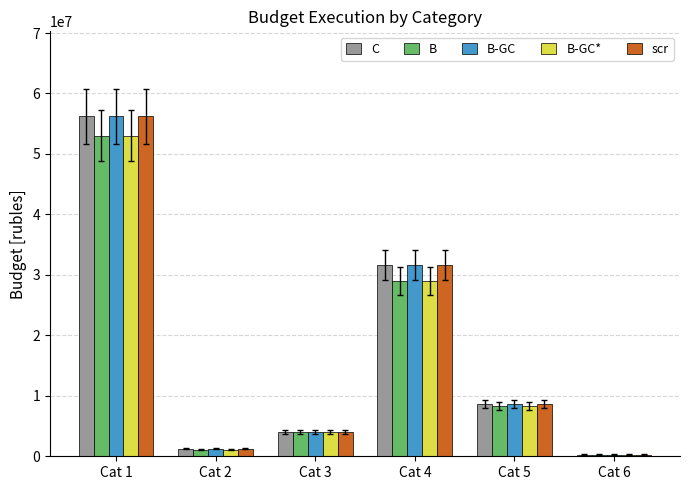

What is the sum of the C values at Cat 6 and Cat 2?

1534000.0